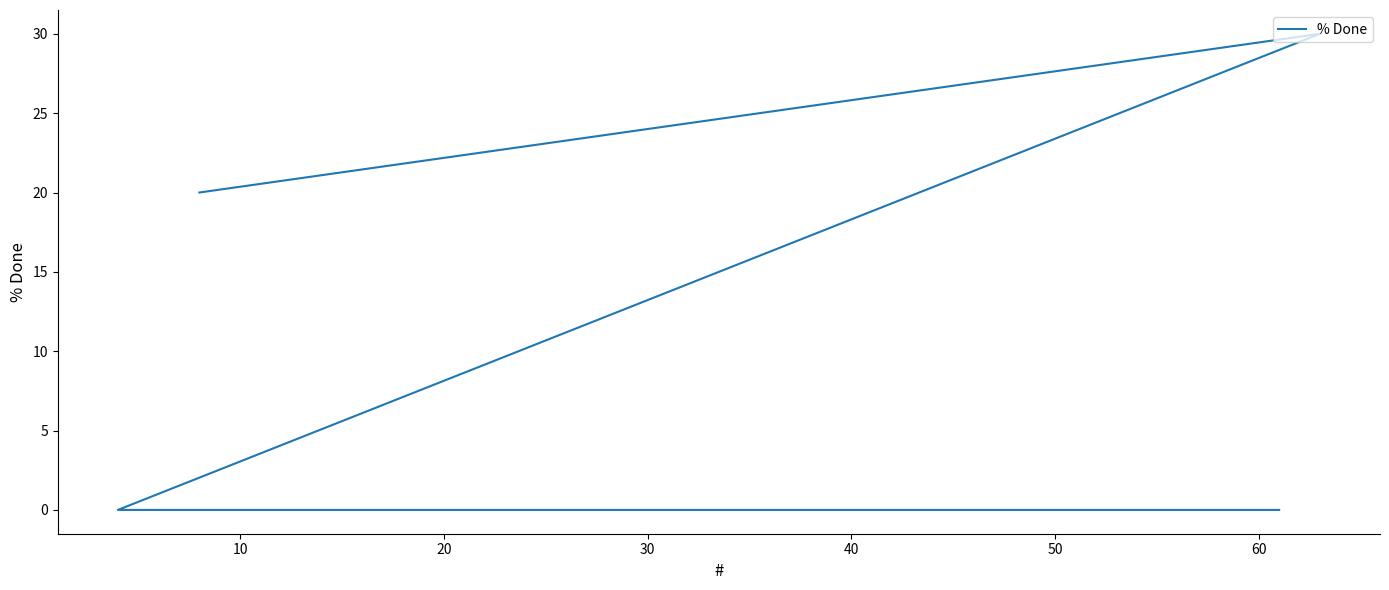

Does the chart display data point markers on the line(s)?

No